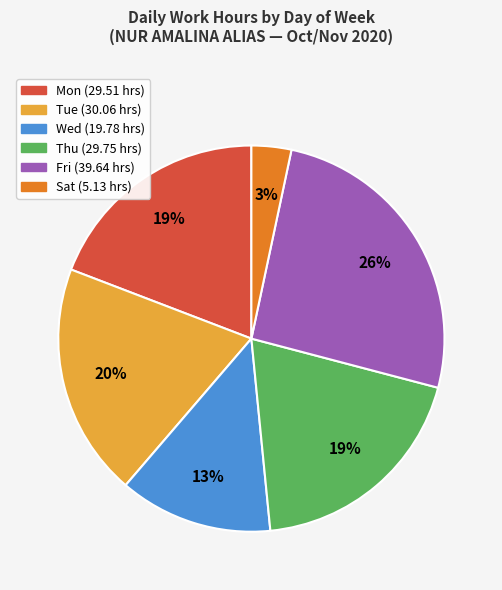

To the nearest percent, what portion does Mon represent?

19%